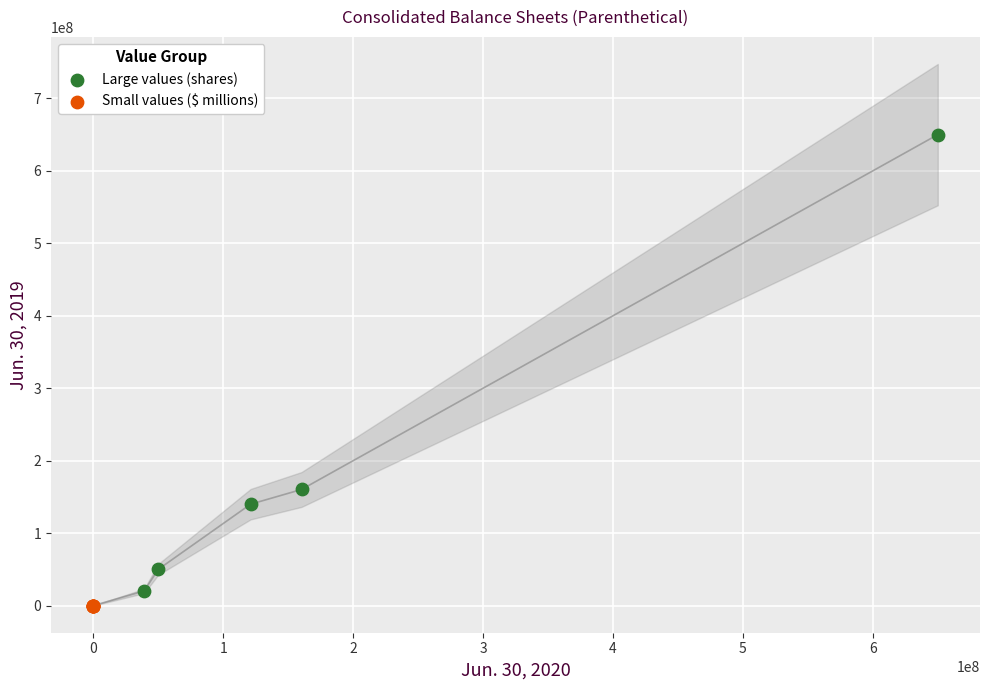

What are all the series names shown in the legend?

Large values (shares), Small values ($ millions)